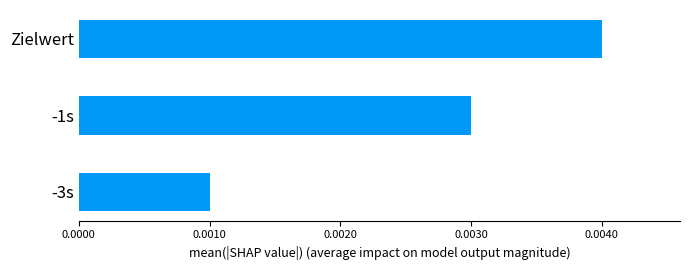

Which category has the highest value across all series?

Zielwert